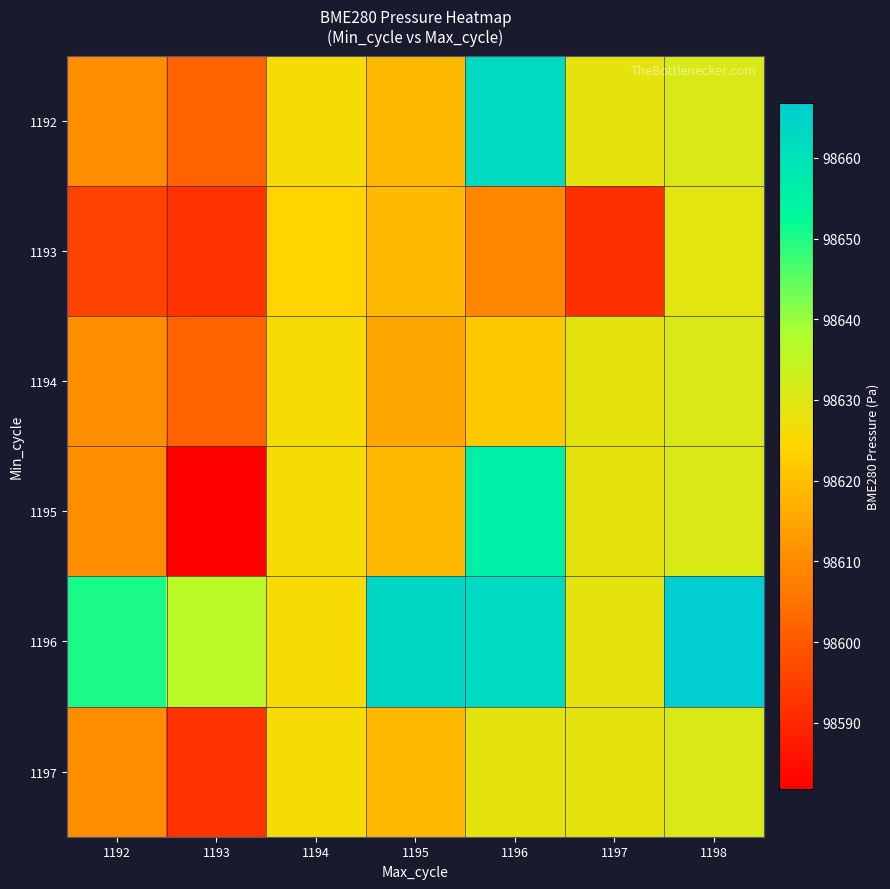

Reading left to right, list all the values displayed in this chart.

1192: 1192=98610.5	1193=98602.0	1194=98625.7	1195=98618.7	1196=98662.8	1197=98628.7	1198=98630.6
1193: 1192=98595.6	1193=98592.4	1194=98623.9	1195=98618.7	1196=98609.0	1197=98592.0	1198=98629.1
1194: 1192=98610.5	1193=98602.0	1194=98625.7	1195=98615.1	1196=98621.8	1197=98628.7	1198=98630.6
1195: 1192=98610.5	1193=98581.8	1194=98625.7	1195=98618.7	1196=98656.0	1197=98628.7	1198=98630.6
1196: 1192=98650.5	1193=98635.9	1194=98625.7	1195=98663.8	1196=98662.8	1197=98628.7	1198=98666.8
1197: 1192=98610.5	1193=98592.7	1194=98625.7	1195=98618.7	1196=98628.9	1197=98628.7	1198=98630.6